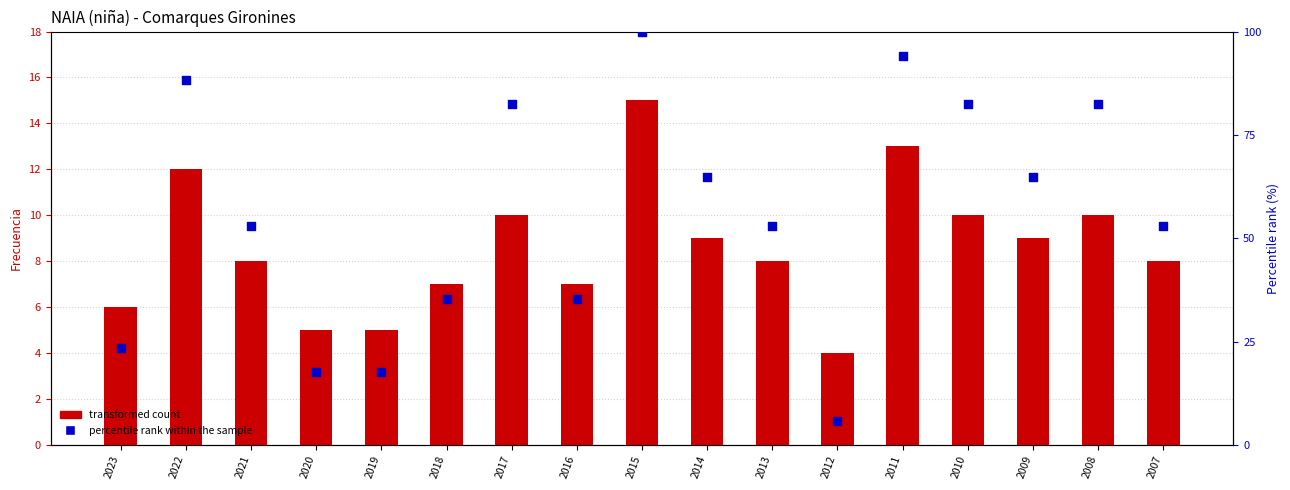

What are all the series names shown in the legend?

transformed count, percentile rank within the sample